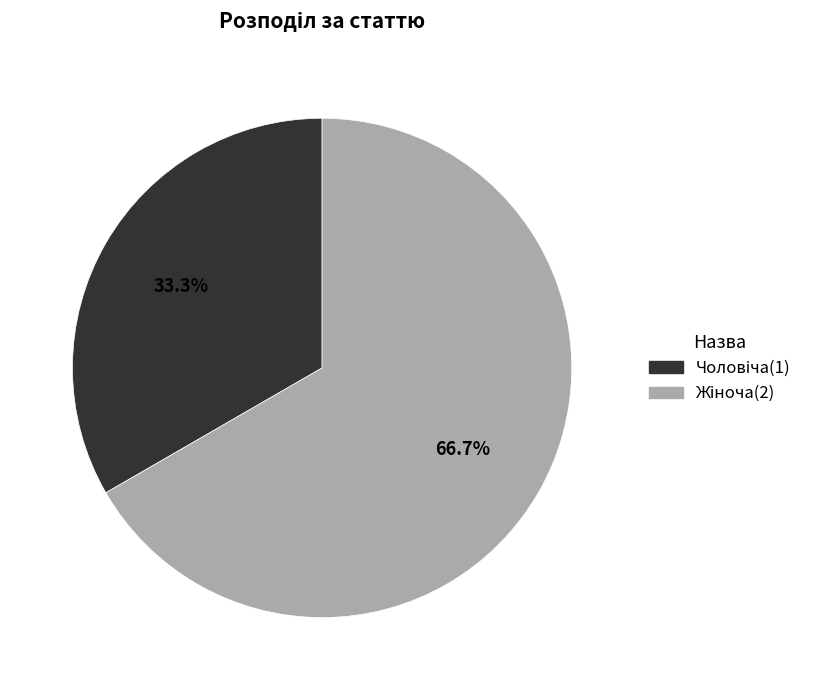

Is there a majority slice in this chart?

Yes